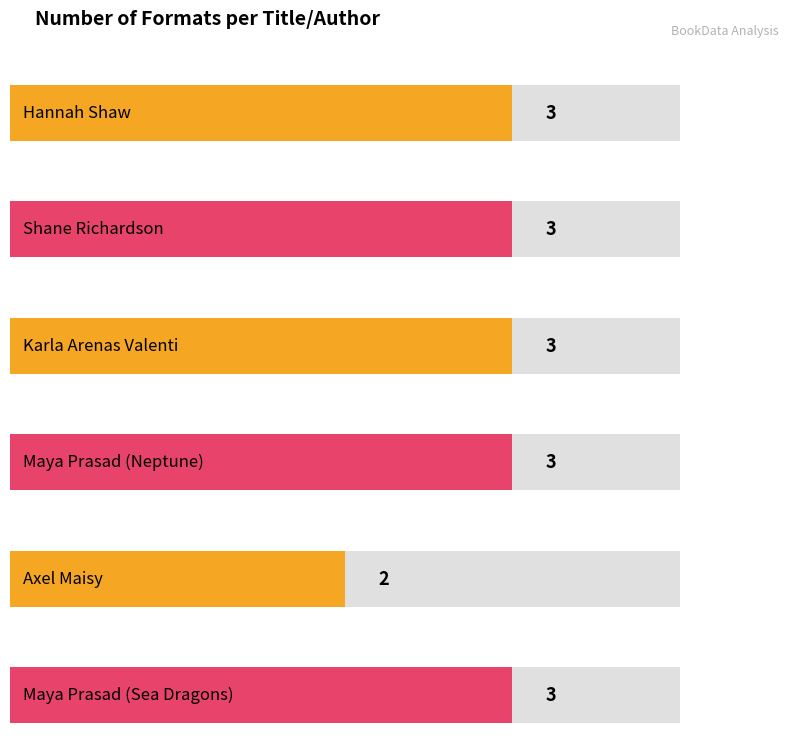

How many categories are shown in the chart?

6